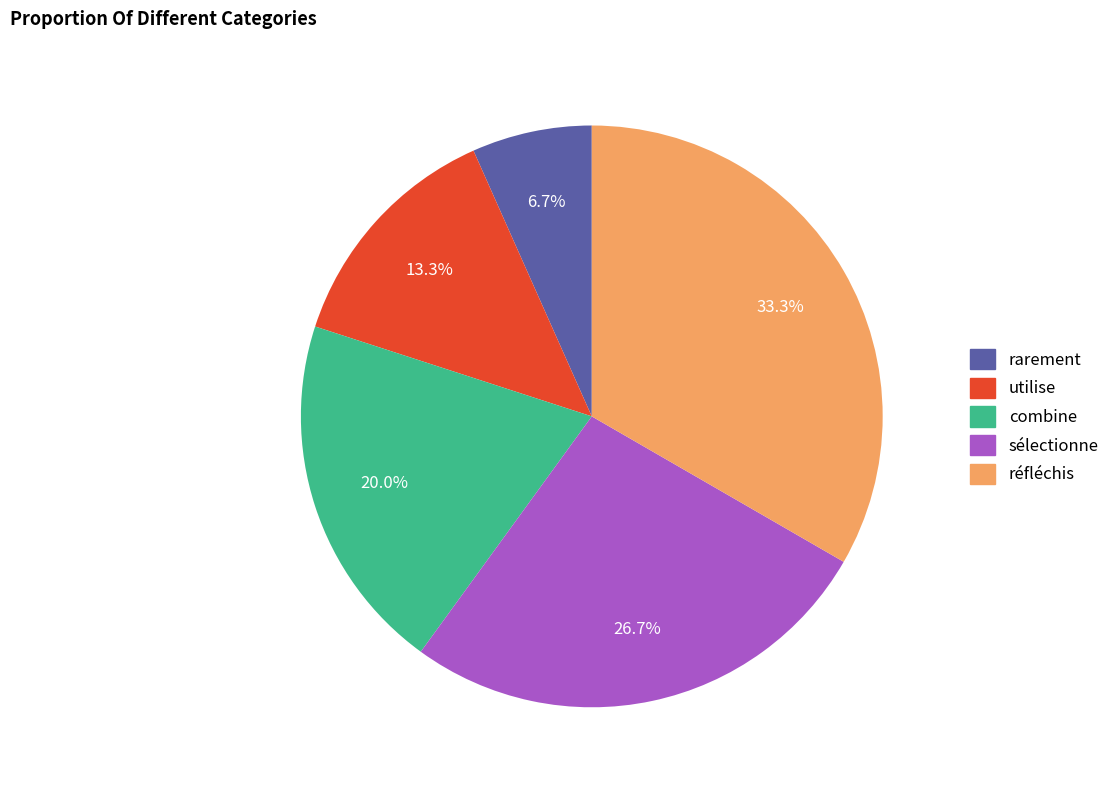

To the nearest percent, what is the difference between the largest and smallest slice percentages?

27%